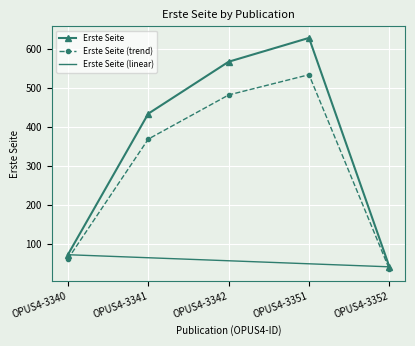

True or false: the data has more than 2 interior local peaks.

False